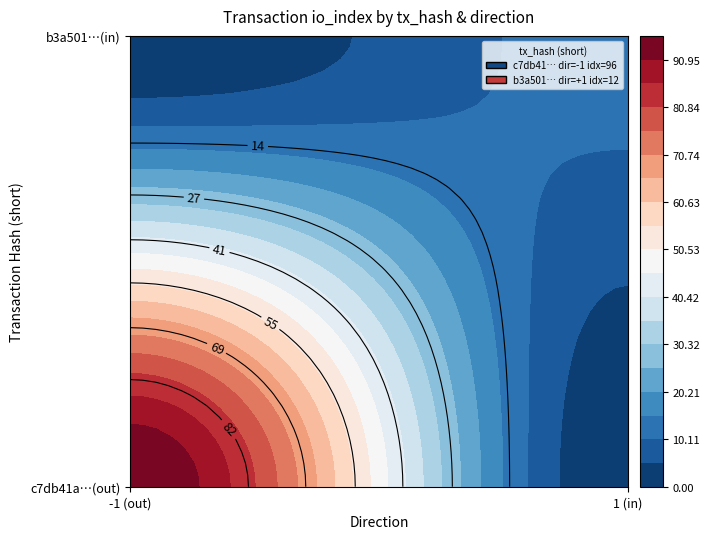

At how many categories does at least one series exceed 54?

1